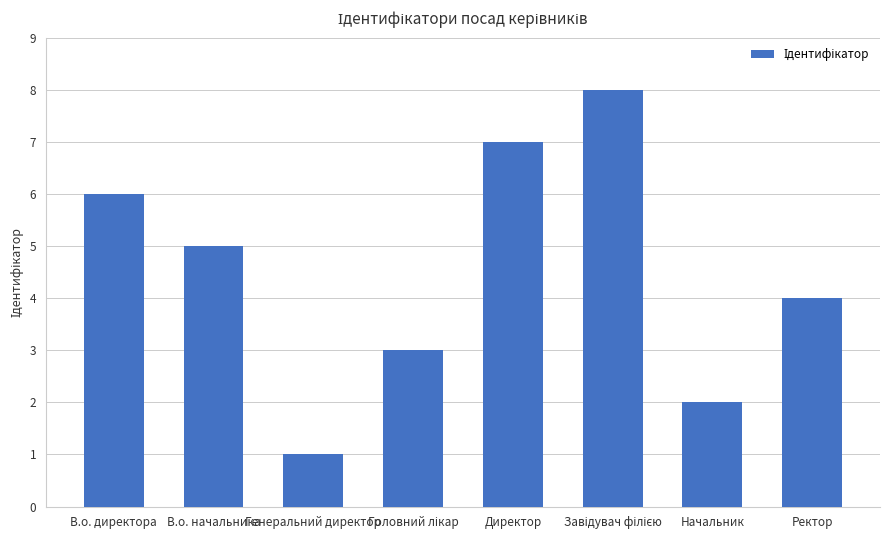

Which has a higher value, Начальник or Директор?

Директор